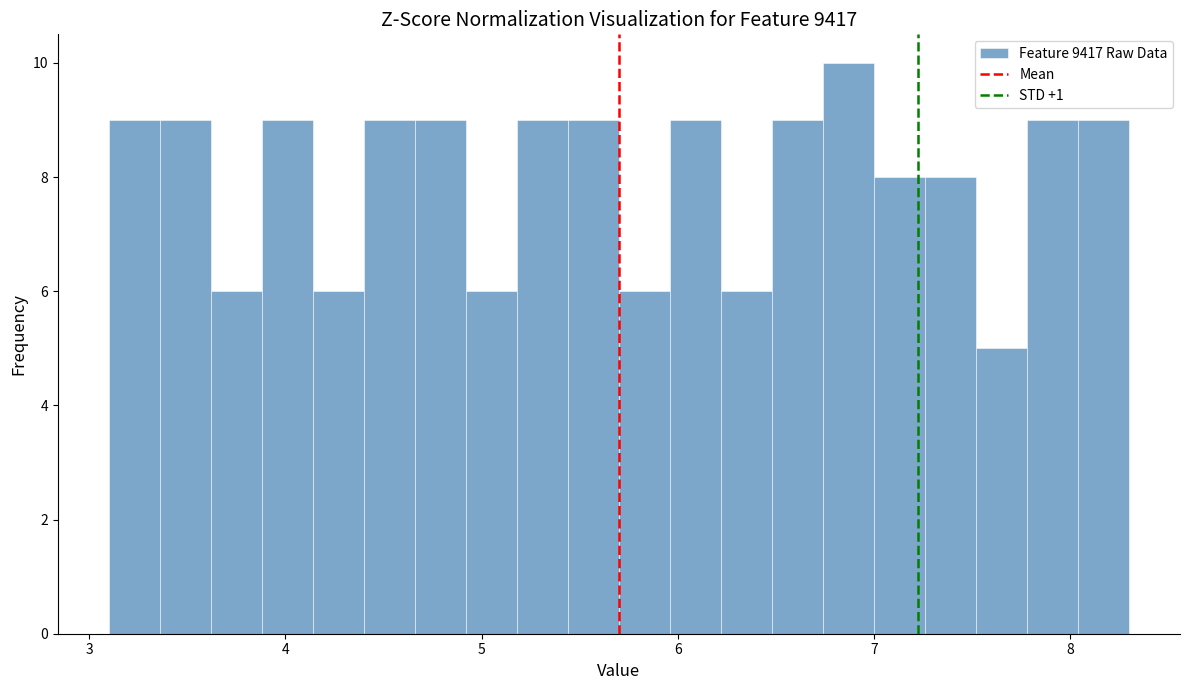

Read against the x-axis, roughly where is the centre of the tallest bar?

6.9